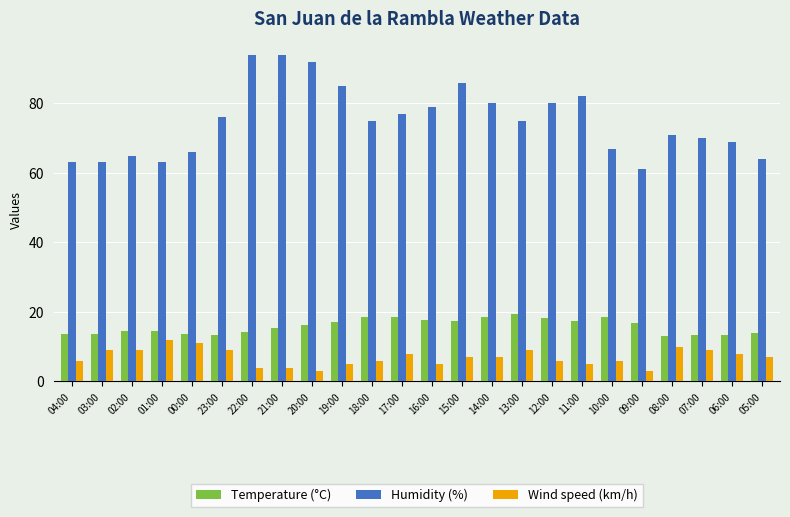

True or false: Temperature (°C) has a value of 23.2 at 00:00.

False